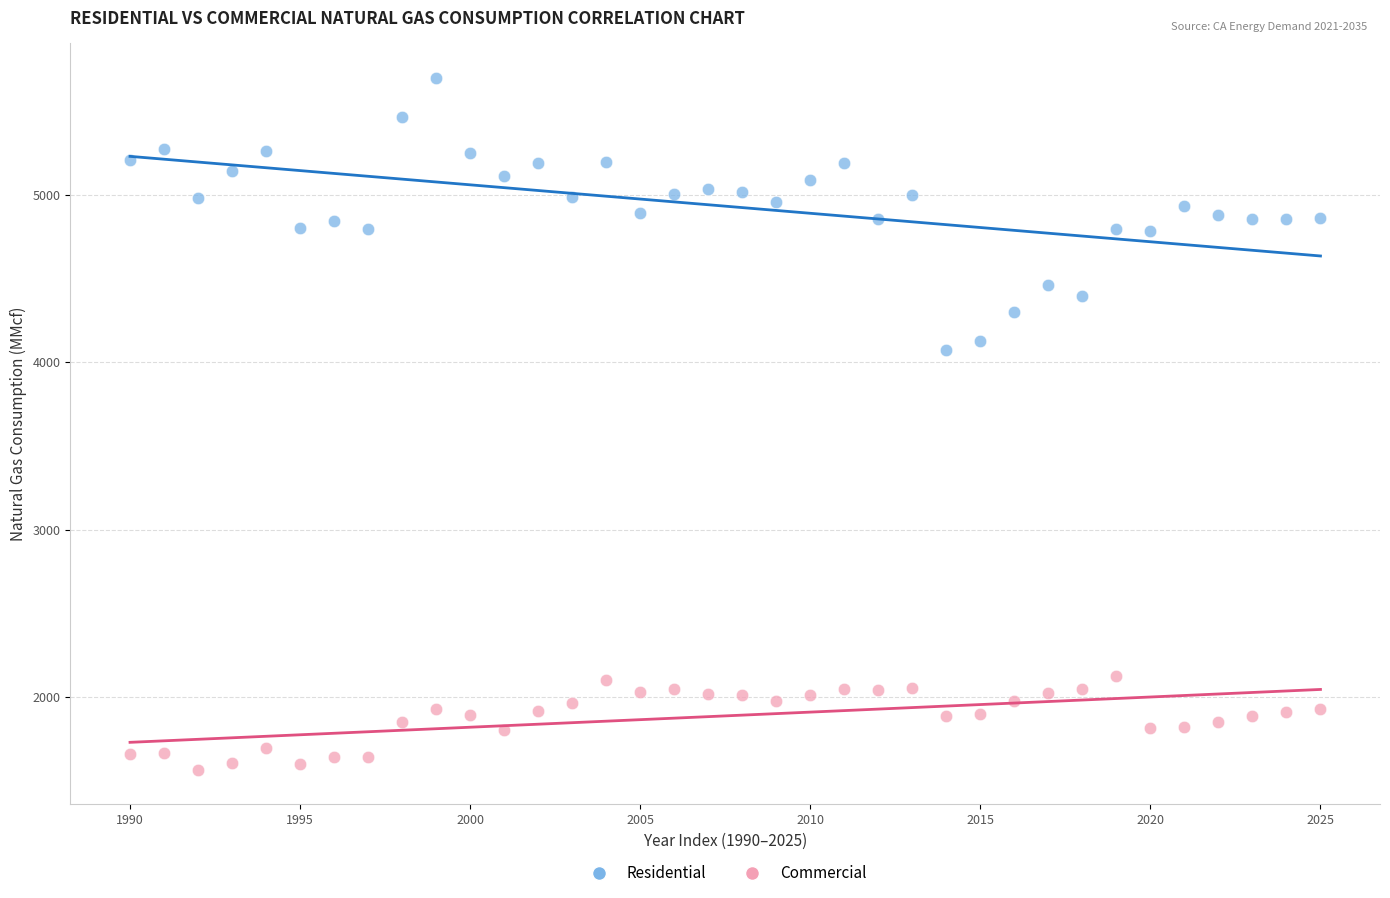

Which series contains the highest Y value?

Residential